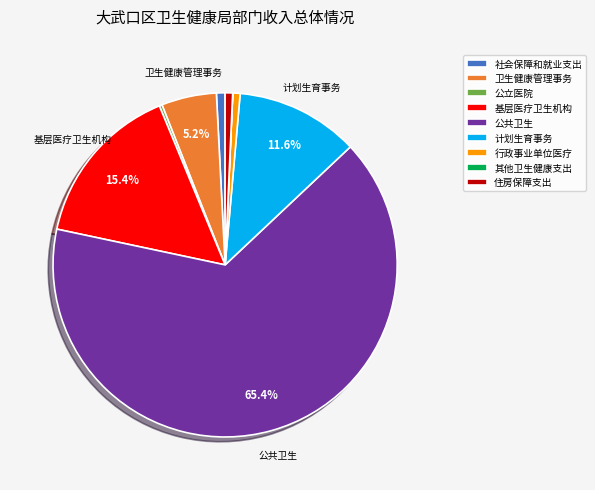

What percentage is NOT represented by 卫生健康管理事务?

94.8%